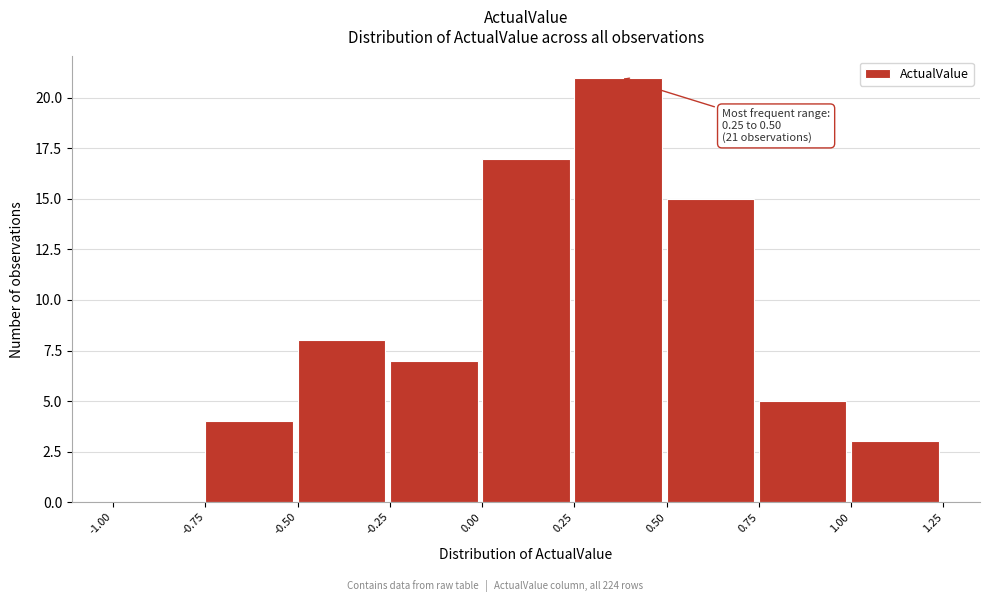

Over which range of the x-axis is the bar tallest?

0.25 to 0.50